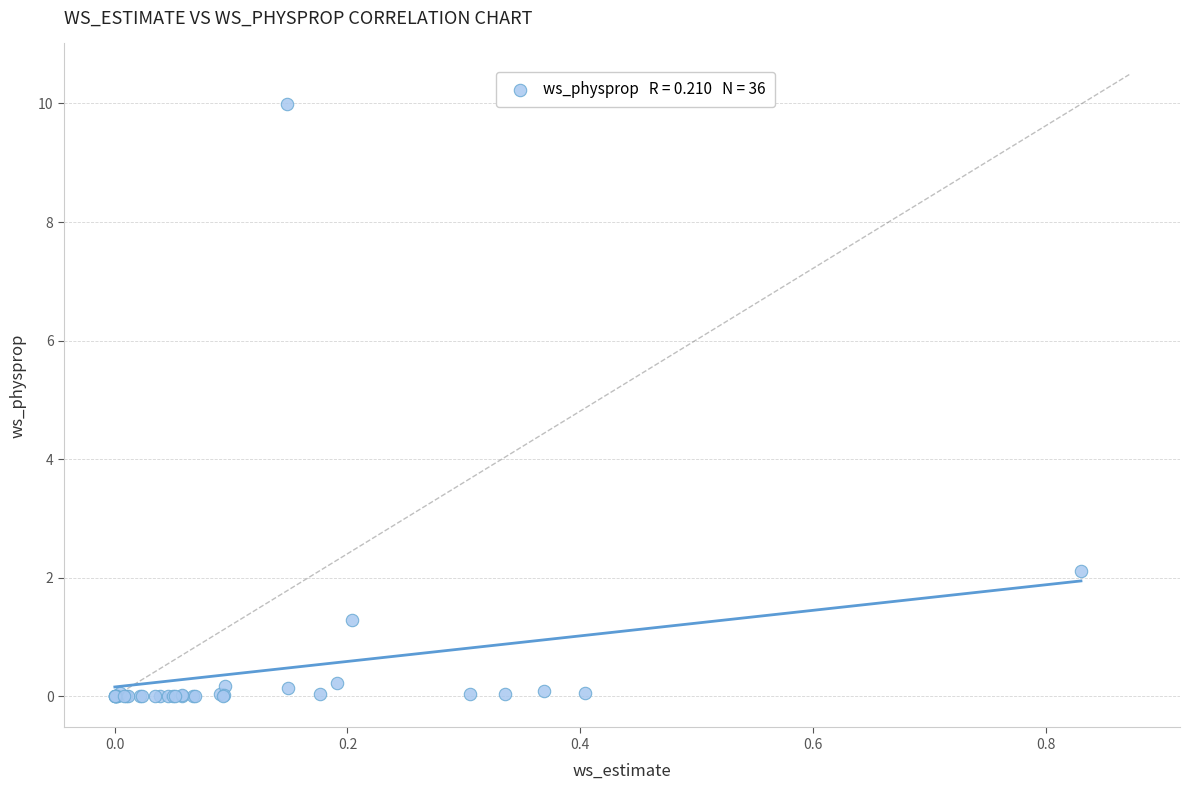

What Y value in the scatter plot is closest to 4?

2.1